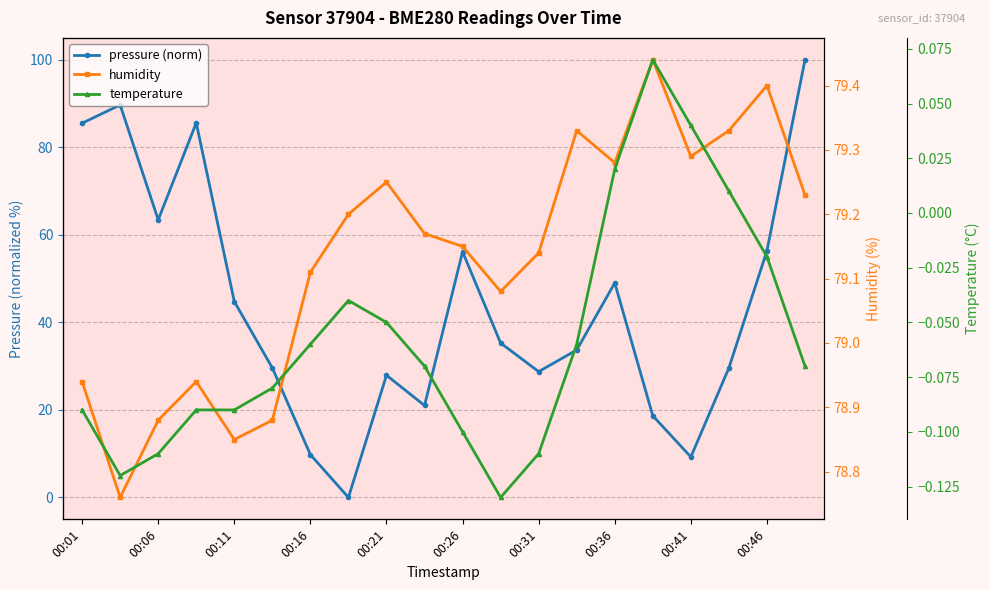

Between 00:06 and 00:26, which series saw the biggest shift?

pressure (norm)